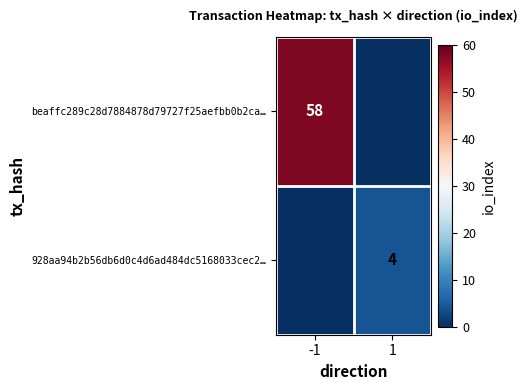

Is it true that 928aa94b2b56db6d0c4d6ad484dc5168033cec2… equals 6 at 1?

False